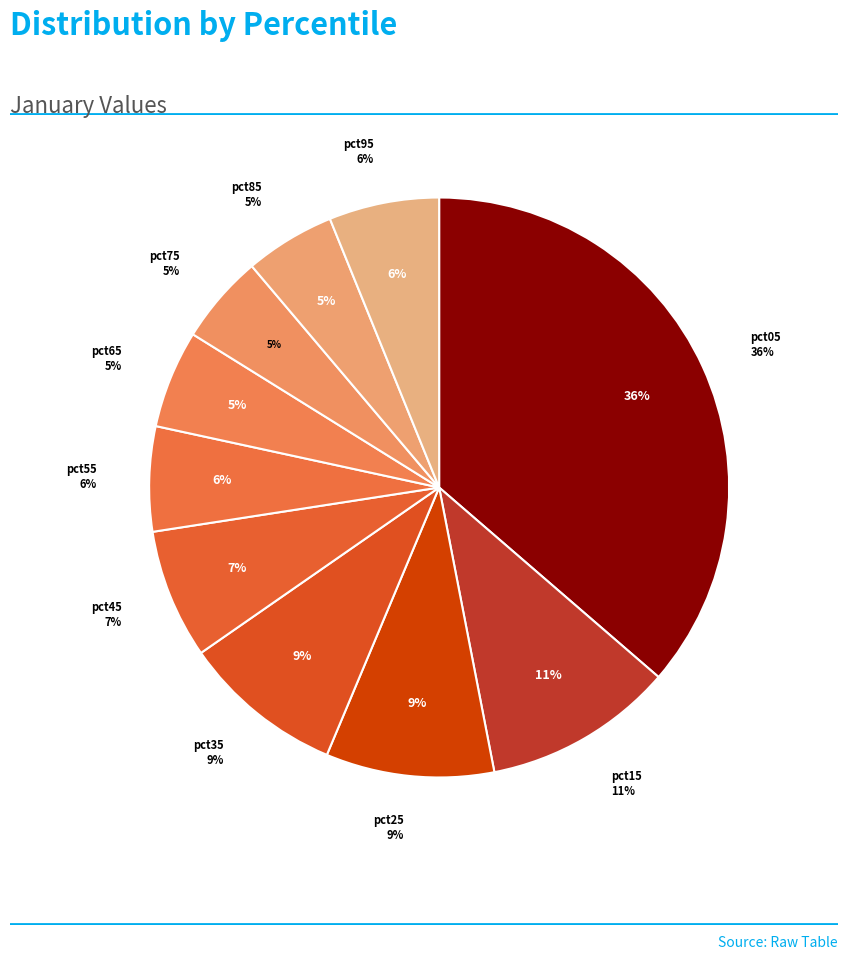

How many slices are in this pie chart?

10